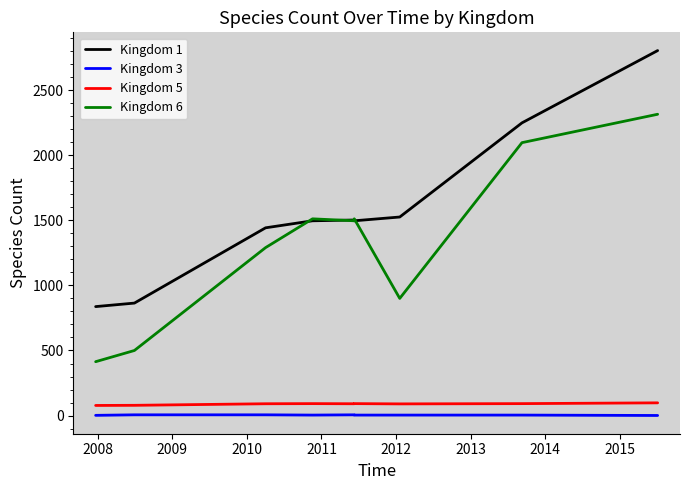

True or false: Kingdom 6 and Kingdom 3 cross at least once.

False